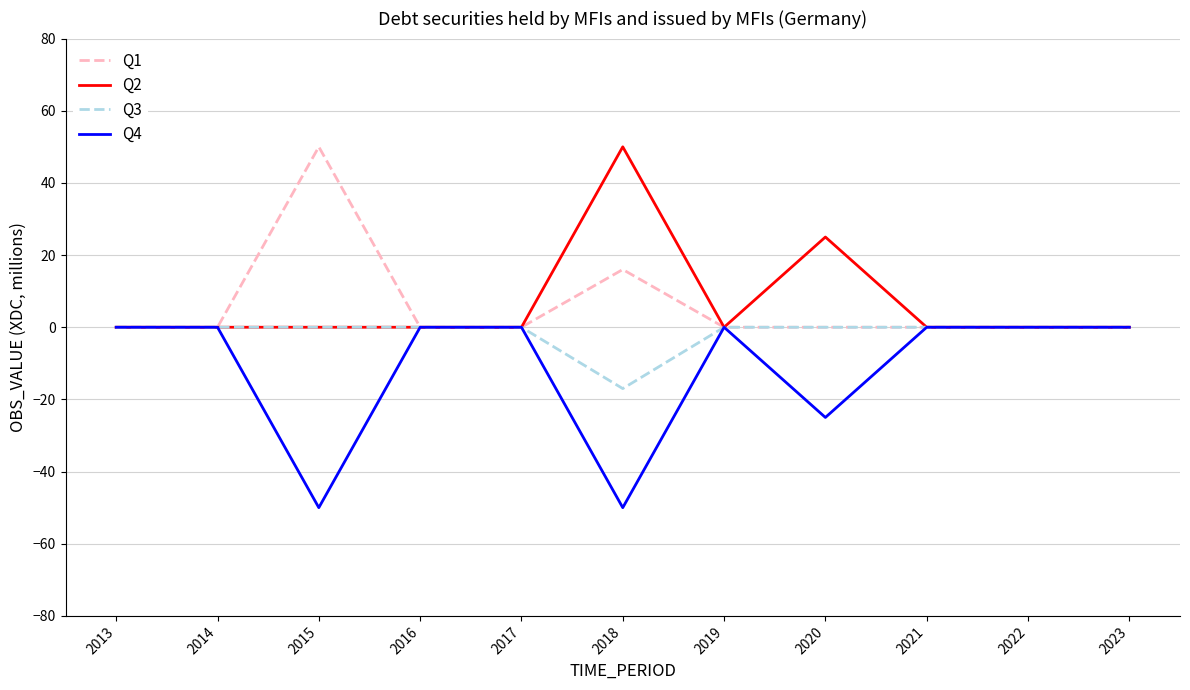

What is the greatest value displayed?

50